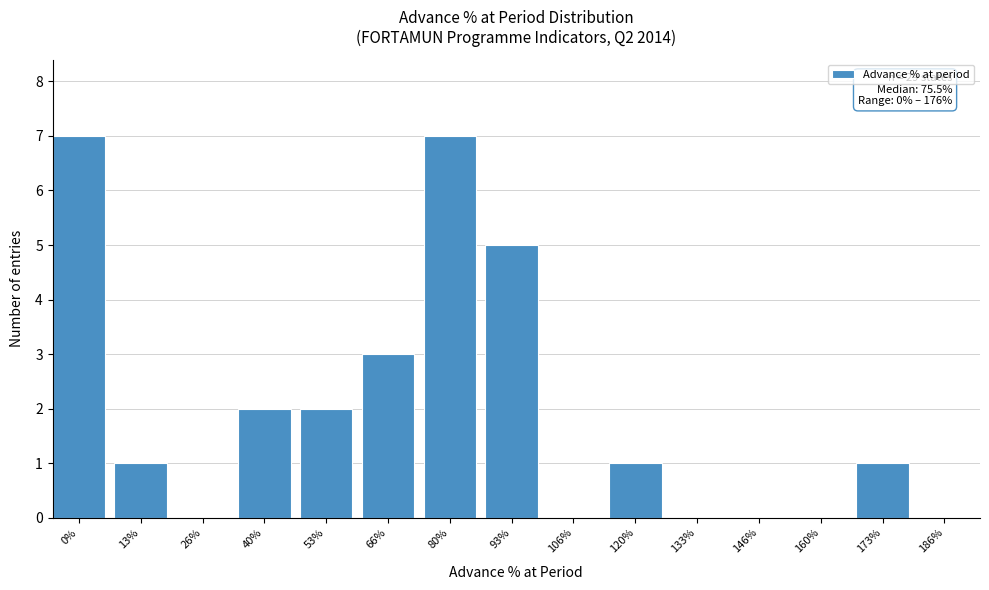

Reading left to right, transcribe all the data shown in this chart.

0%=7	13%=1	26%=0	40%=2	53%=2	66%=3	80%=7	93%=5	106%=0	120%=1	133%=0	146%=0	160%=0	173%=1	186%=0